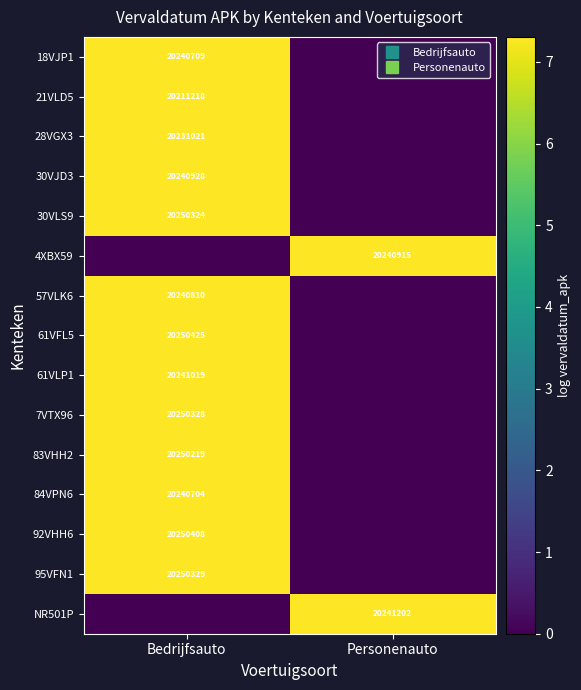

What is the difference between the 4XBX59 values at Bedrijfsauto and Personenauto?

7.3